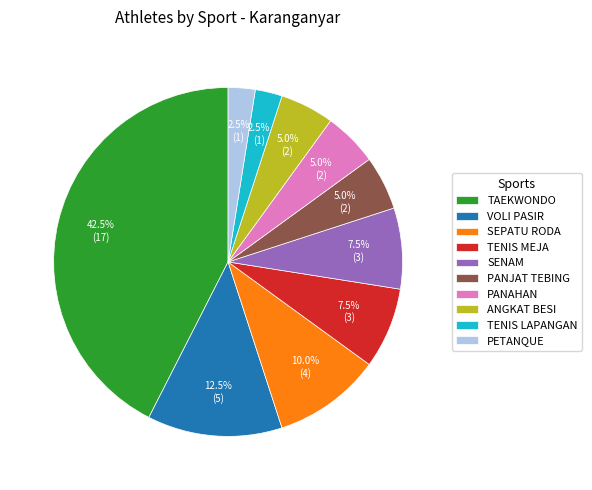

Combined, what portion of the pie is PANAHAN and PETANQUE?

7.5%